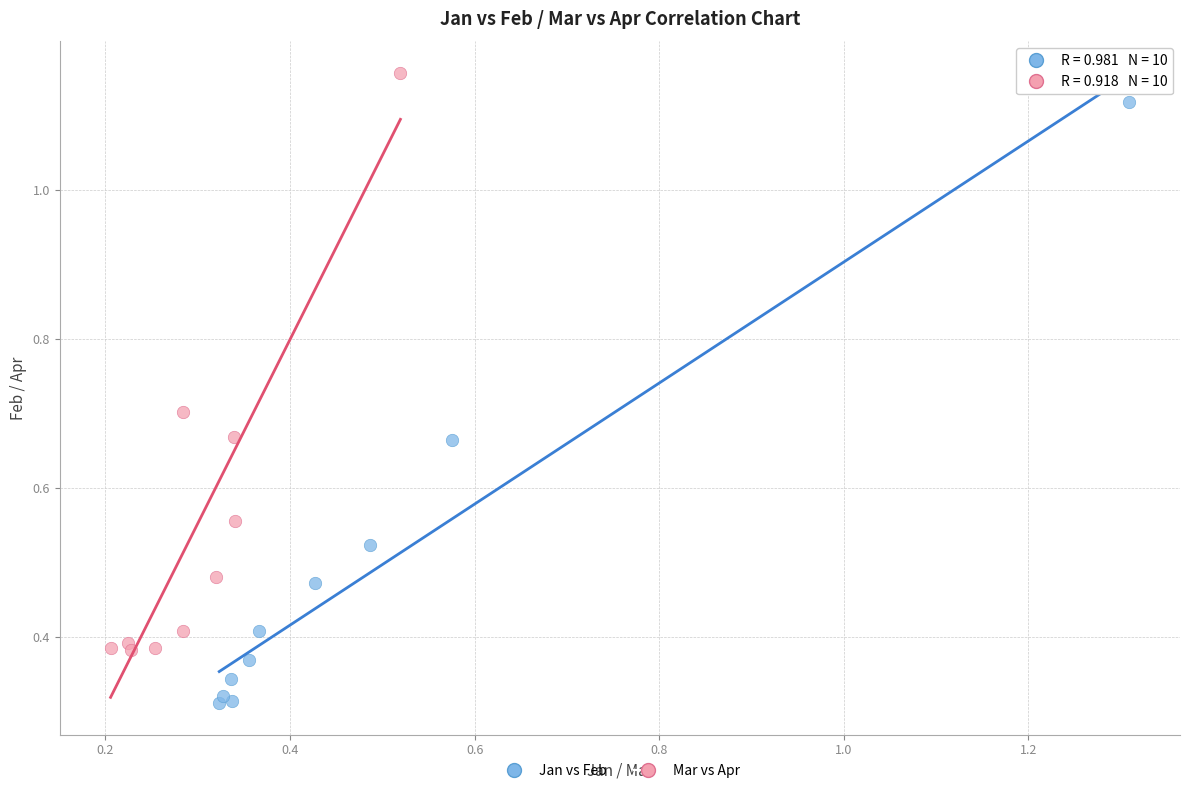

Which series contains the lowest Y value?

Jan vs Feb